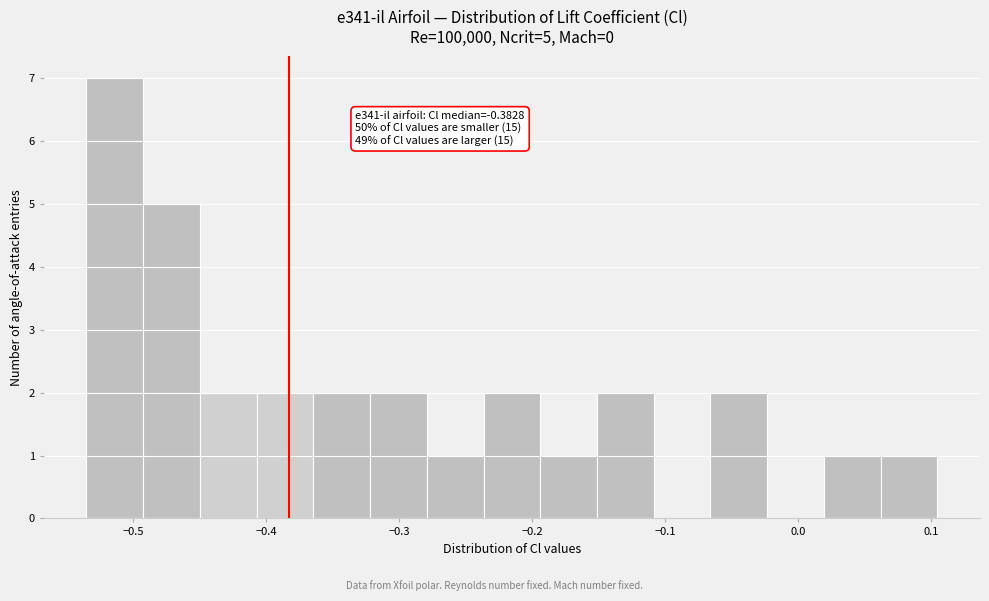

Over which range of the x-axis is the bar tallest?

-0.53 to -0.49